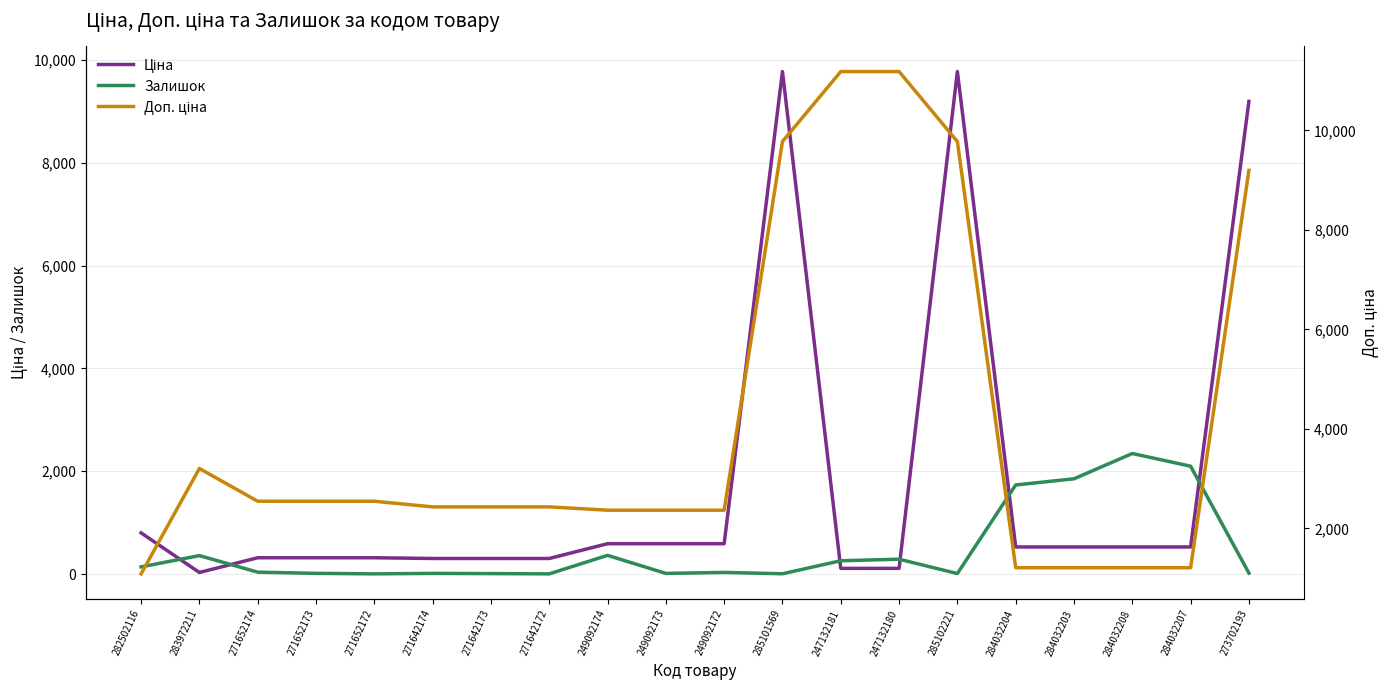

The value of Залишок at 249092172 is 18.7. True or false?

False